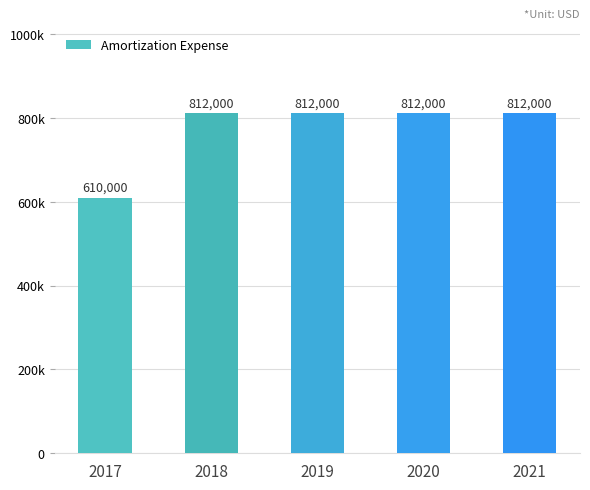

Are the bars horizontal?

No